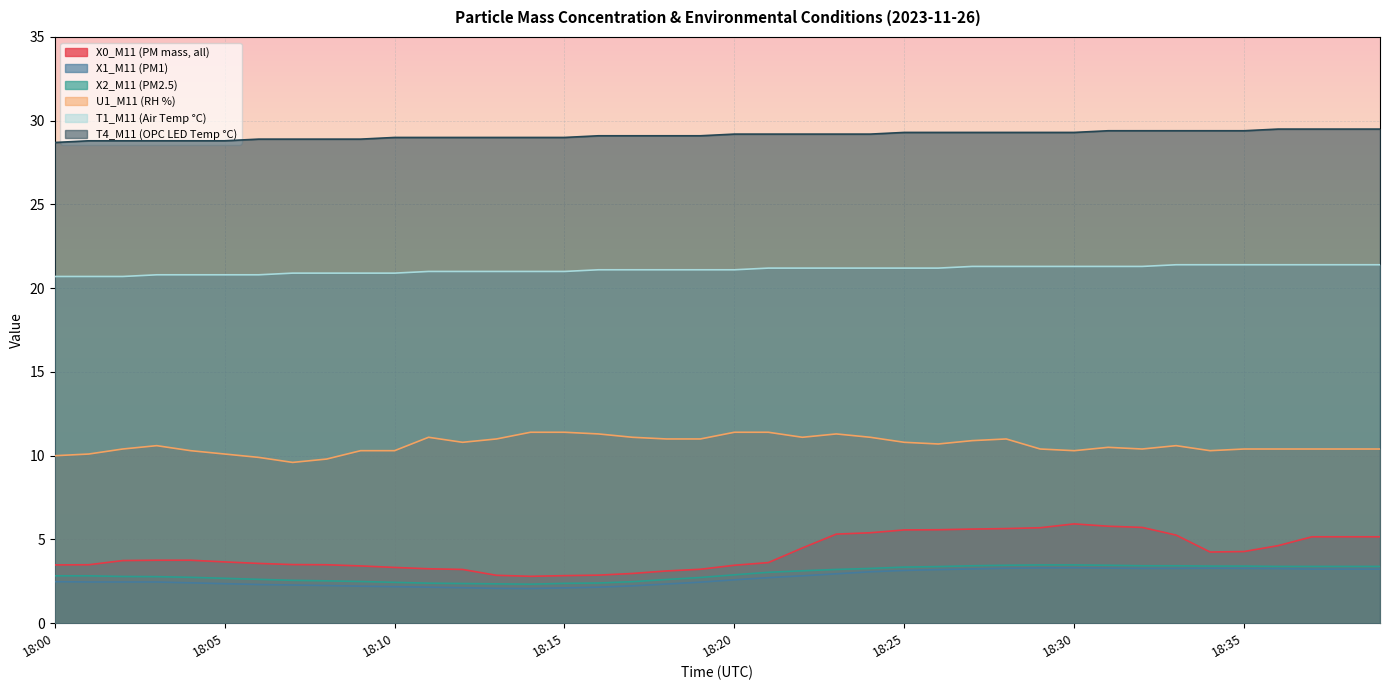

Rank the categories by X1_M11 (PM1) value from highest to lowest.

18:30, 18:29, 18:31, 18:28, 18:34, 18:32, 18:33, 18:35, 18:36, 18:27, 18:37, 18:38, 18:39, 18:26, 18:25, 18:24, 18:23, 18:22, 18:21, 18:20, 18:00, 18:01, 18:02, 18:03, 18:19, 18:04, 18:05, 18:18, 18:06, 18:07, 18:08, 18:17, 18:09, 18:10, 18:11, 18:16, 18:12, 18:15, 18:13, 18:14